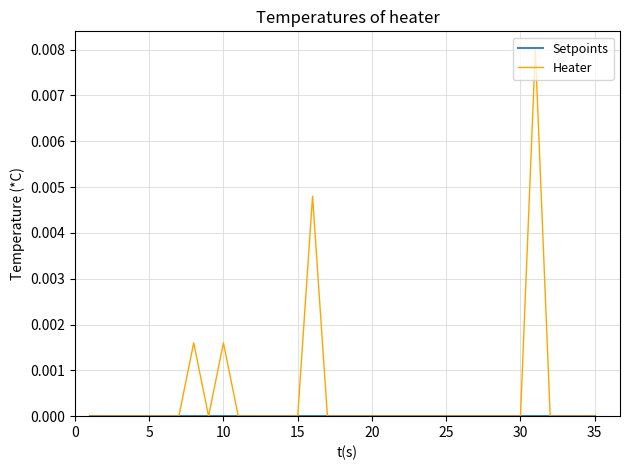

Which series has the largest range (max minus min)?

Heater